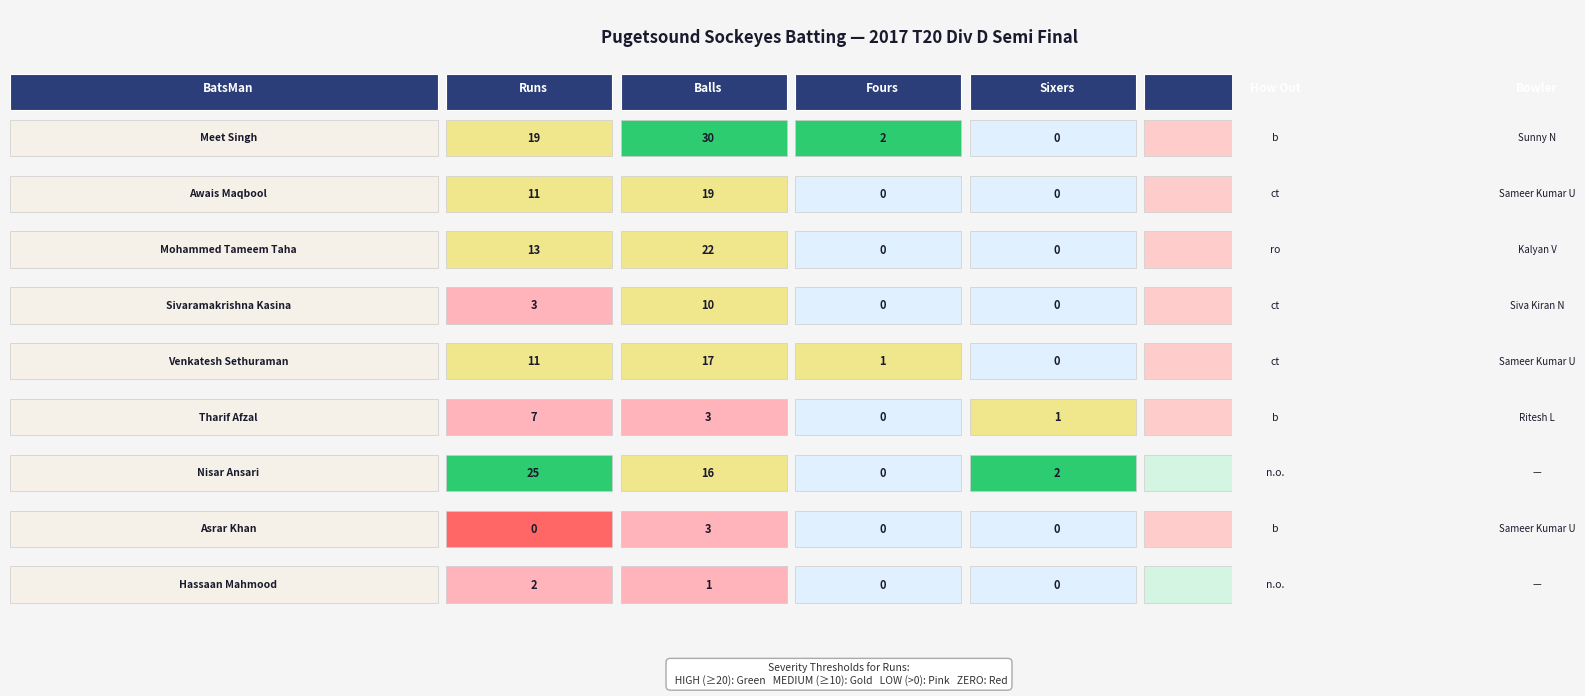

Which series has the largest total across all categories?

Balls